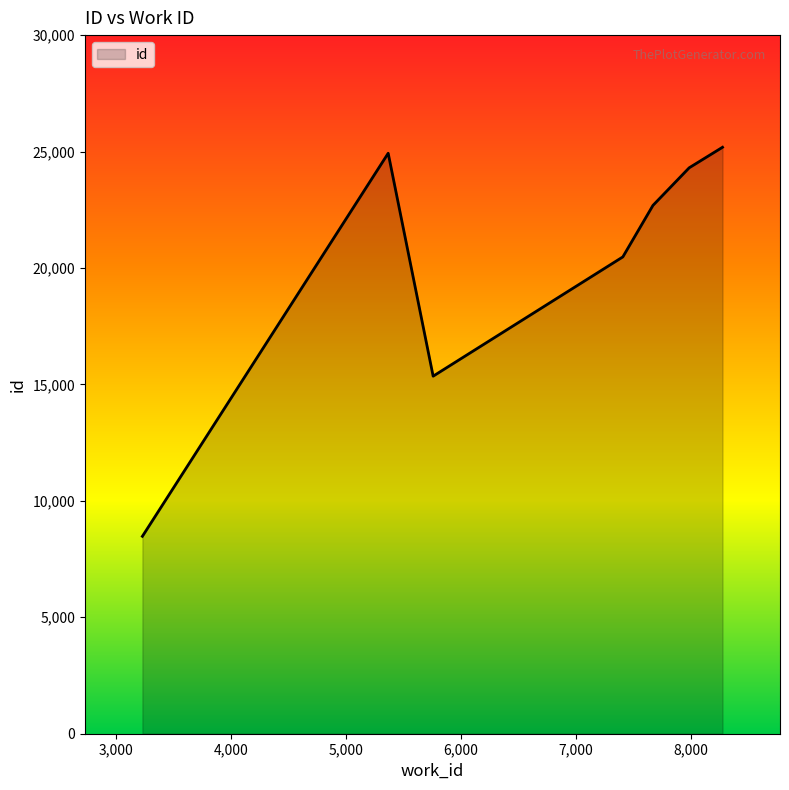

What is the greatest value displayed?

25184